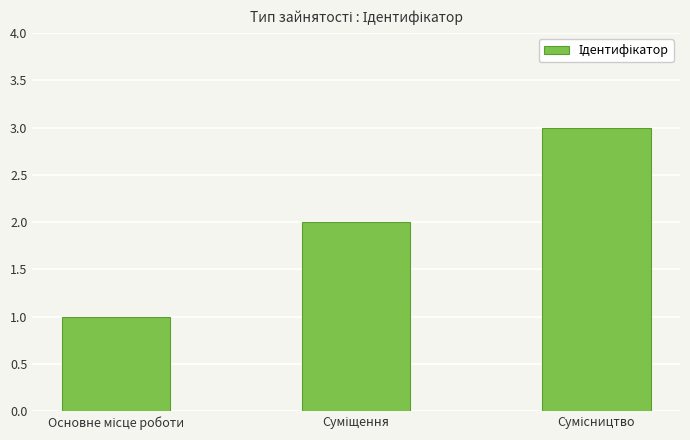

What is the sum of all values?

6